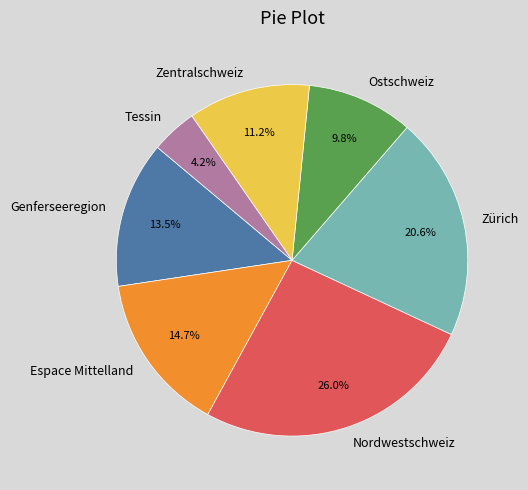

Is there a majority slice in this chart?

No